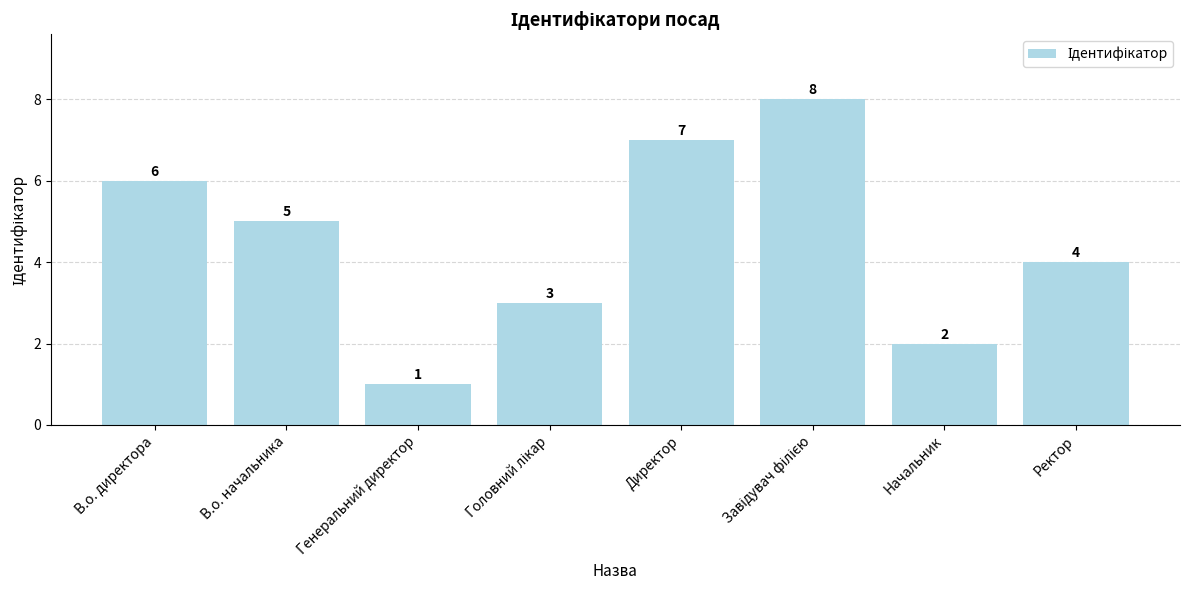

What is the difference between the values at Начальник and Директор?

5